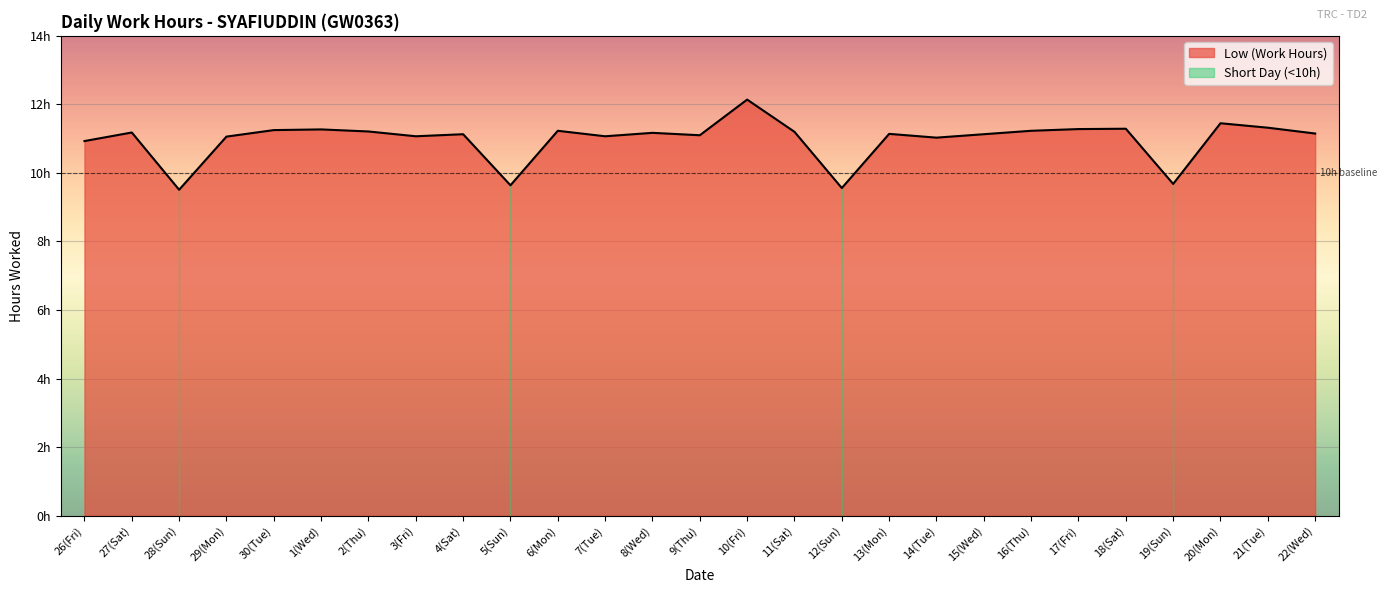

Reading left to right, list all the values displayed in this chart.

10.9	11.2	9.5	11.1	11.2	11.3	11.2	11.1	11.1	9.6	11.2	11.1	11.2	11.1	12.1	11.2	9.6	11.1	11.0	11.1	11.2	11.3	11.3	9.7	11.4	11.3	11.2